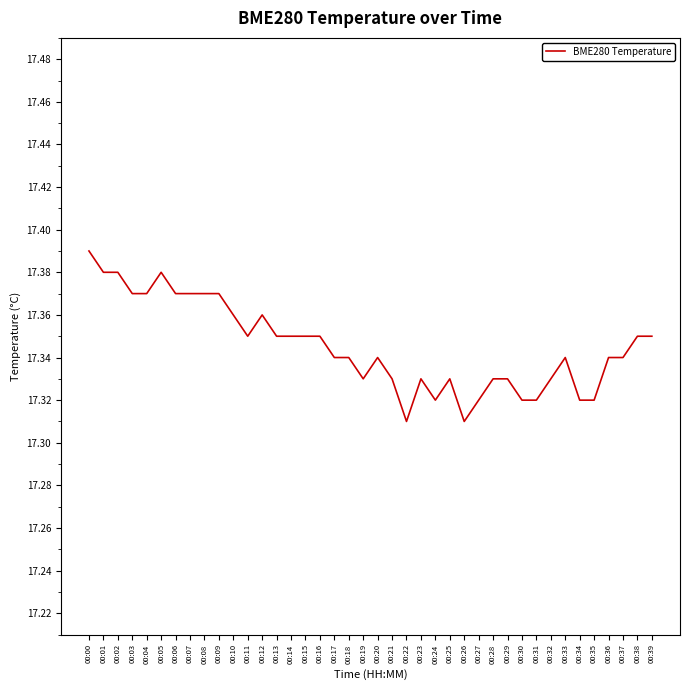

Which category has the highest value across all series?

00:00